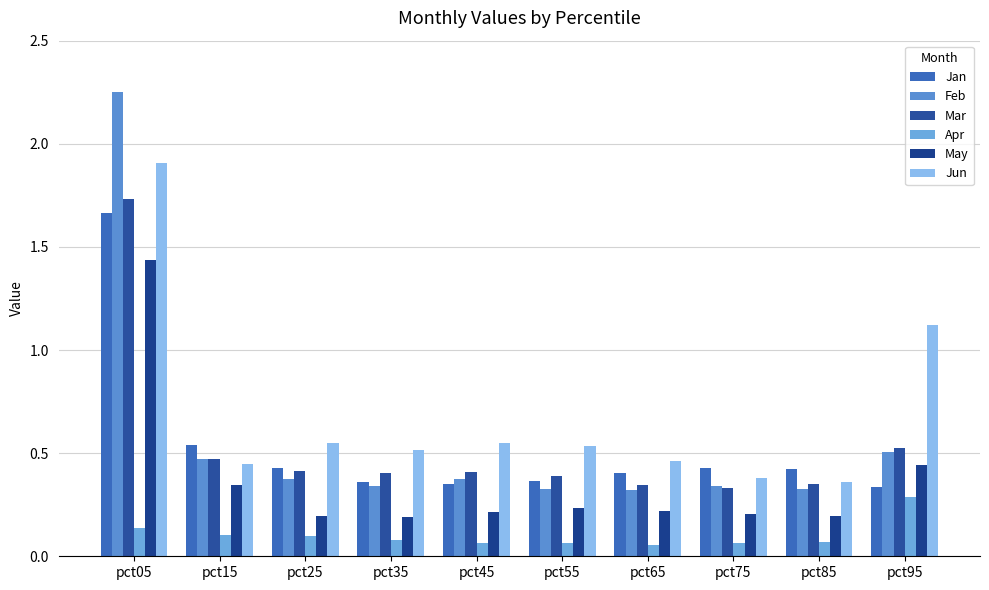

What is the sum of the May values at pct75 and pct55?

0.4